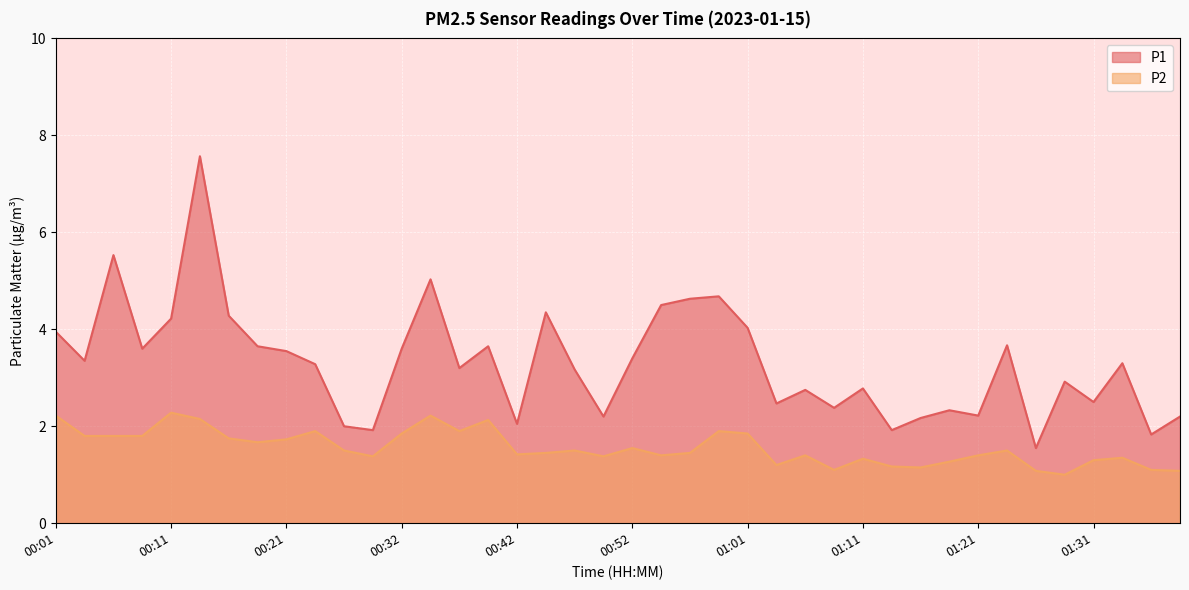

At which category is the sum across all series the highest?

00:14